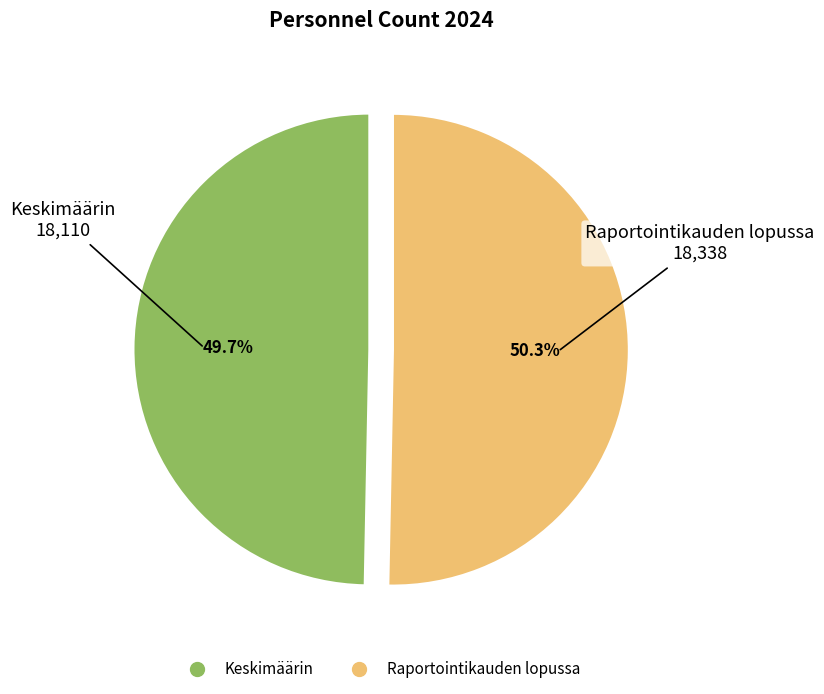

The Raportointikauden lopussa slice represents 50% of the pie. True or false?

True